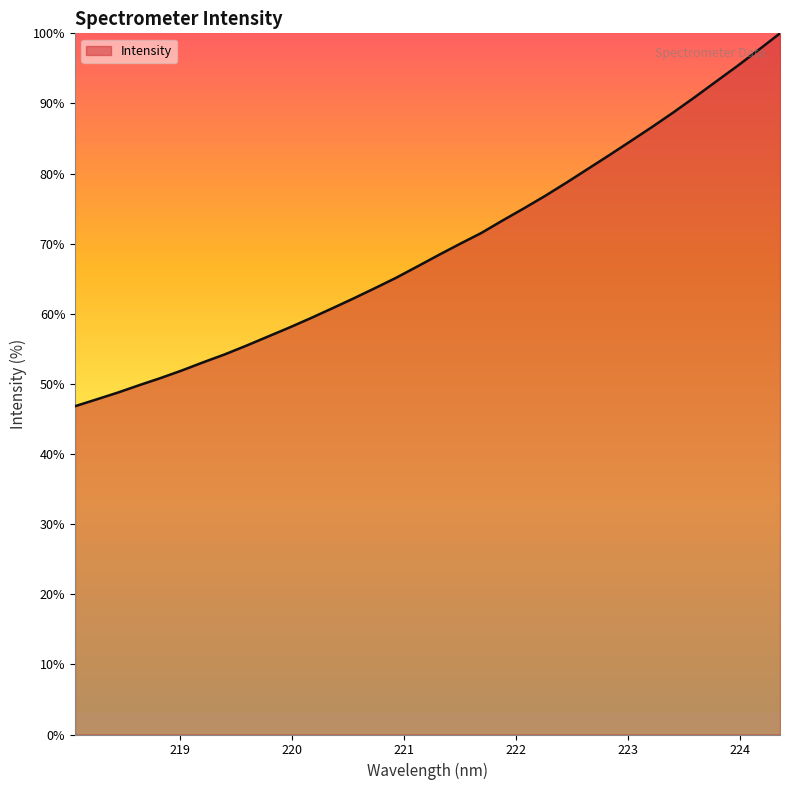

What is the minimum value shown in the chart?

46.8